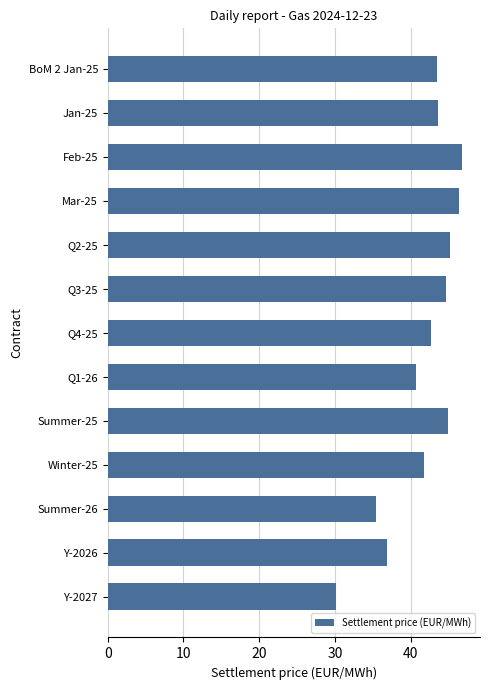

True or false: the data shows 61.9 at Winter-25.

False